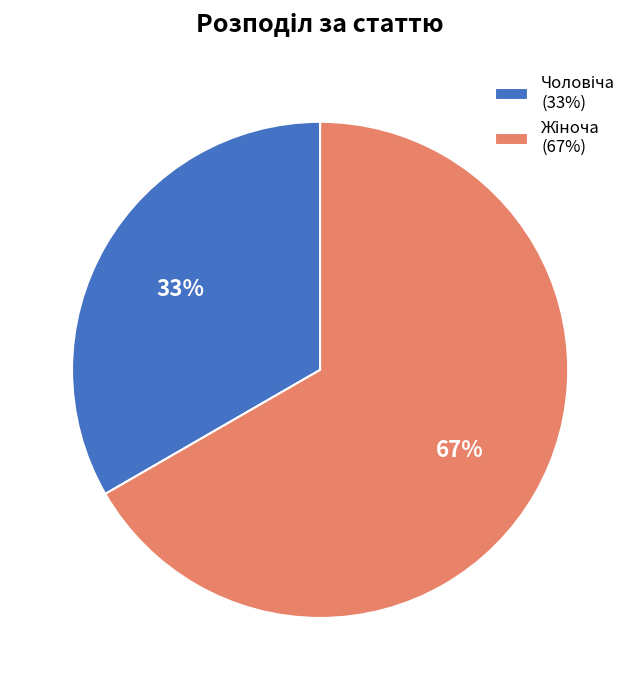

To the nearest percent, what is the average slice percentage?

50%